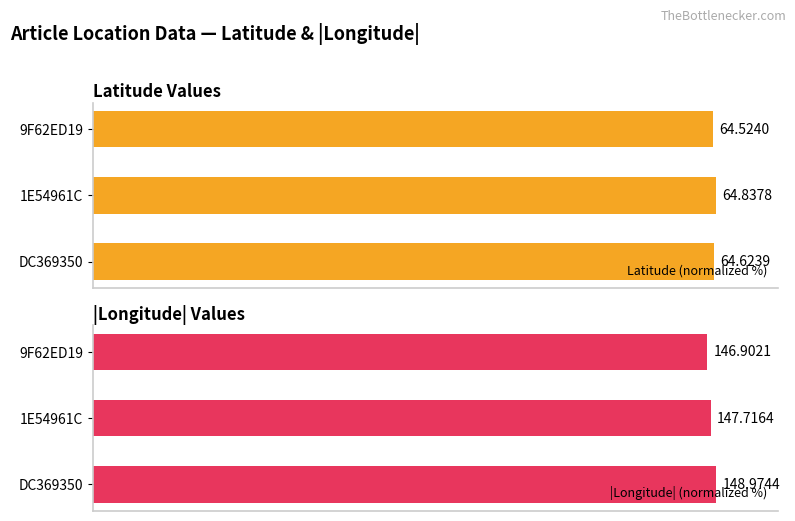

Reading left to right, extract all data points from this chart.

Latitude (normalized %): 99.7	100.0	99.5
|Longitude| (normalized %): 100.0	99.2	98.6